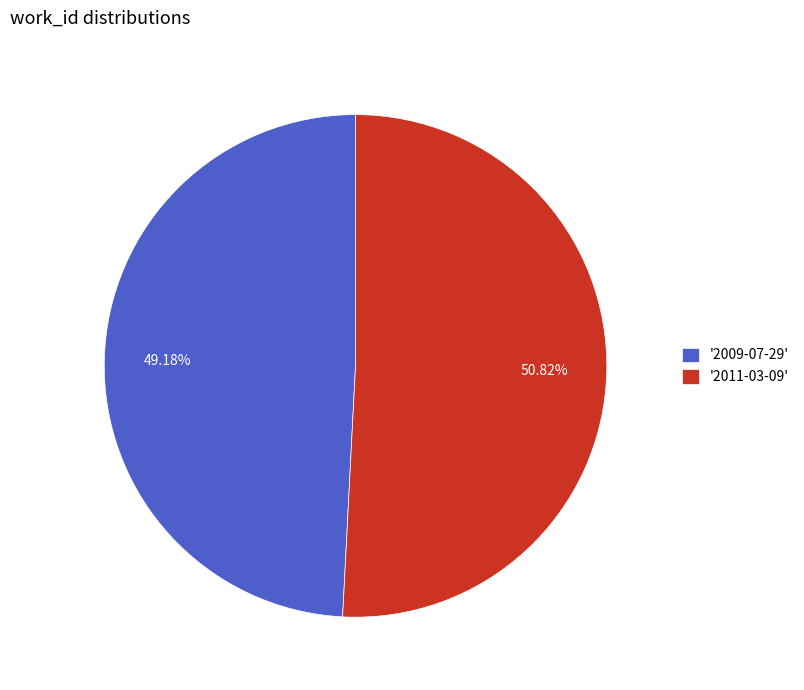

Rank the categories by value from highest to lowest.

'2011-03-09', '2009-07-29'